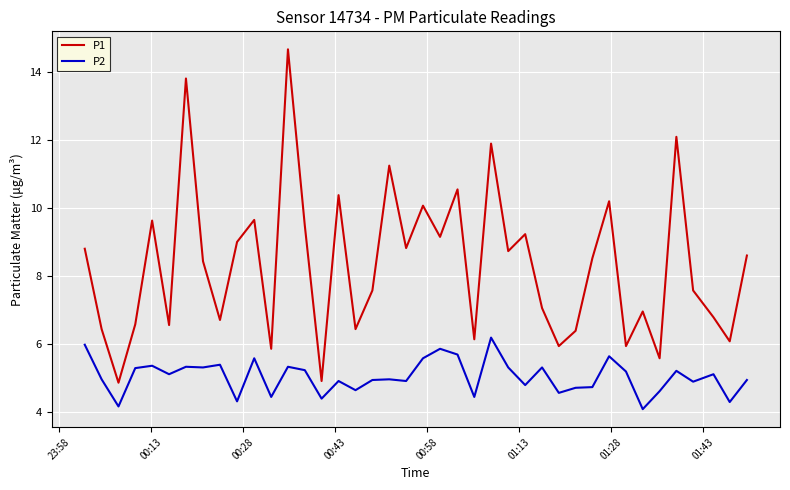

Does the chart display data point markers on the line(s)?

No